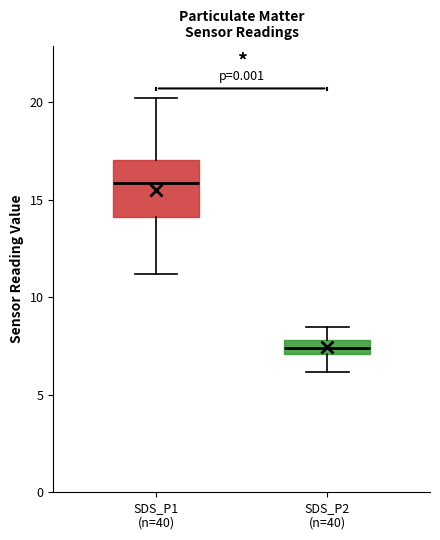

Comparing the boxes themselves (not the whiskers), which one is the tallest?

SDS_P1 (n=40)